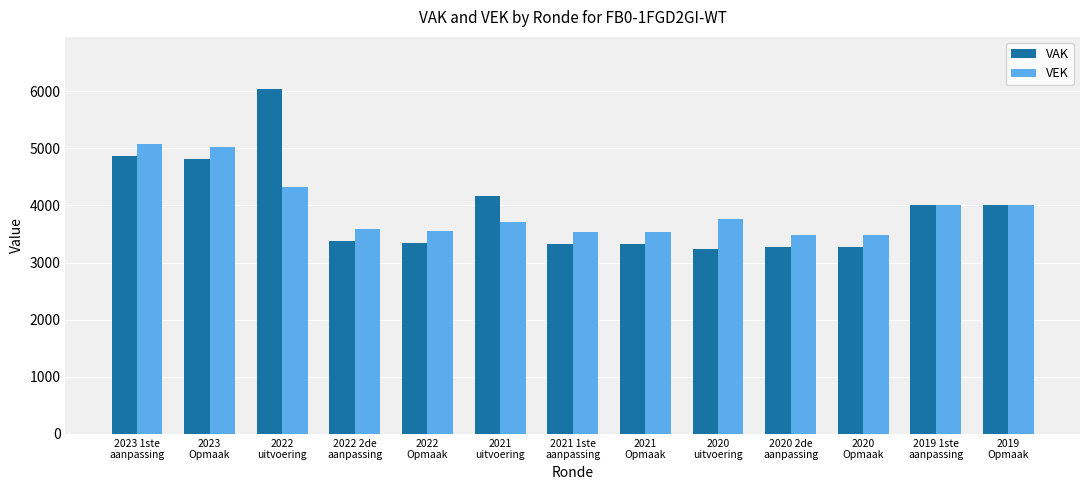

What is the average value of the VAK series?

3928